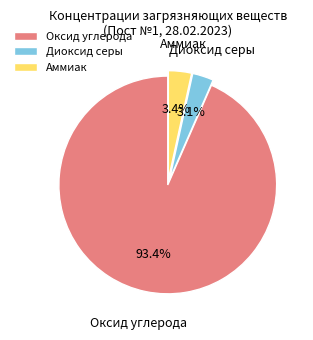

Which has a higher value, Диоксид серы or Оксид углерода?

Оксид углерода